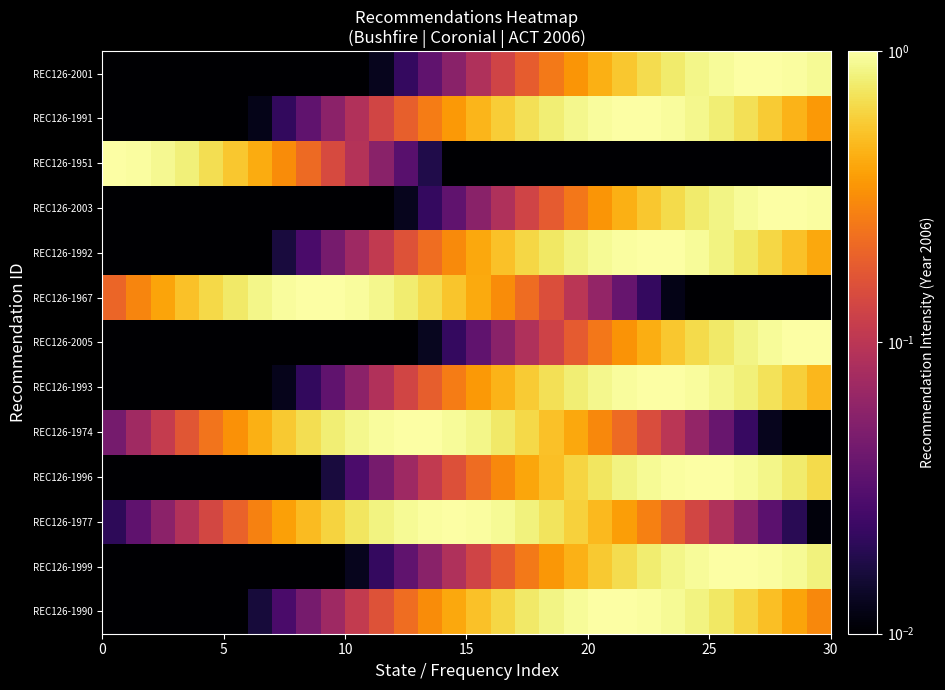

Count the number of data series in this chart.

13